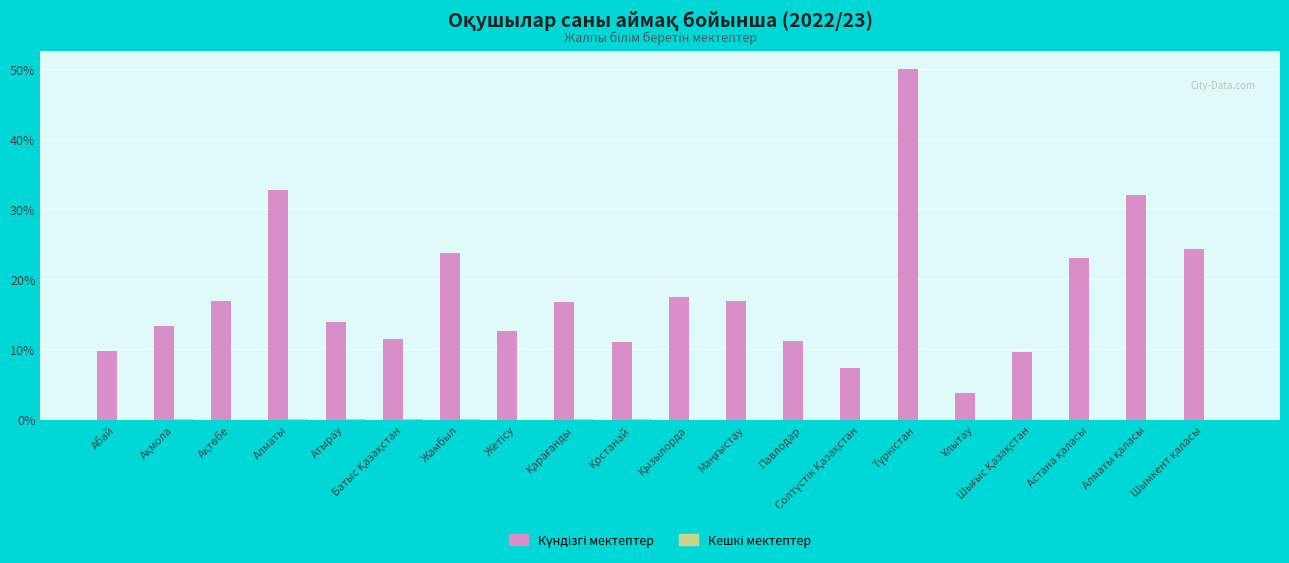

How many distinct data groups are displayed?

2